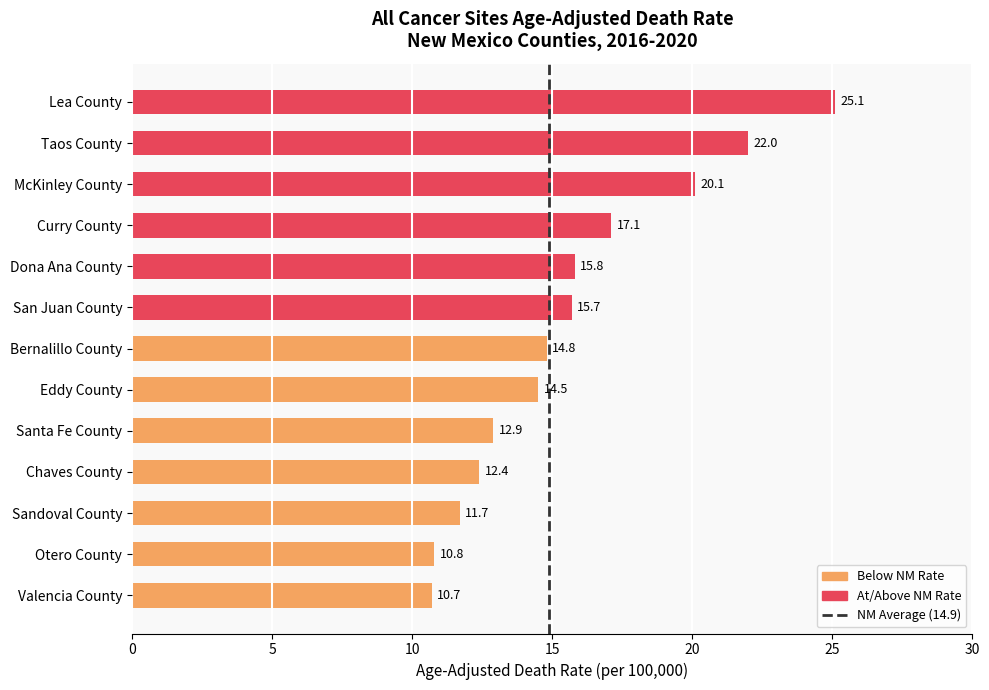

What value does the data have at San Juan County?

15.7